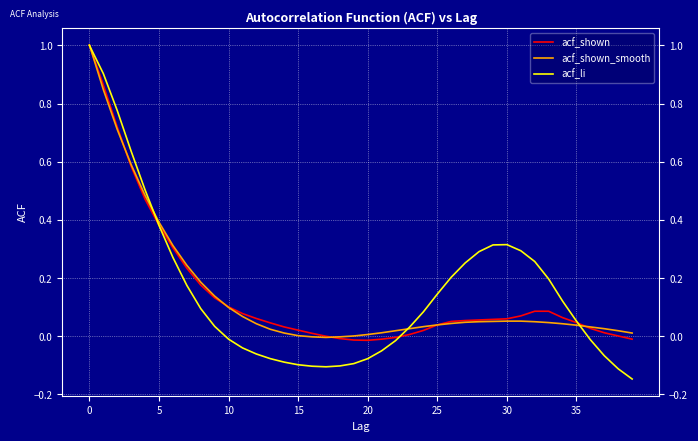

True or false: acf_shown_smooth and acf_shown intersect in this chart.

True